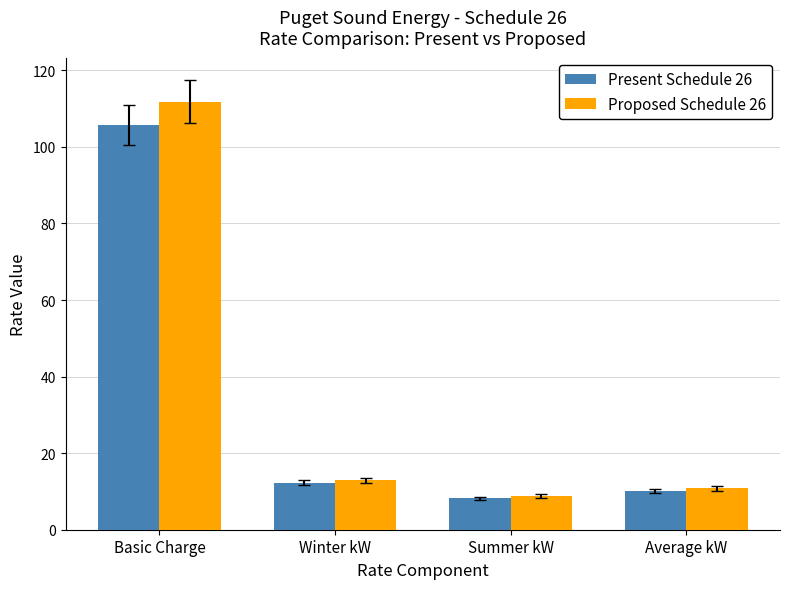

At how many categories does at least one series exceed 15?

1